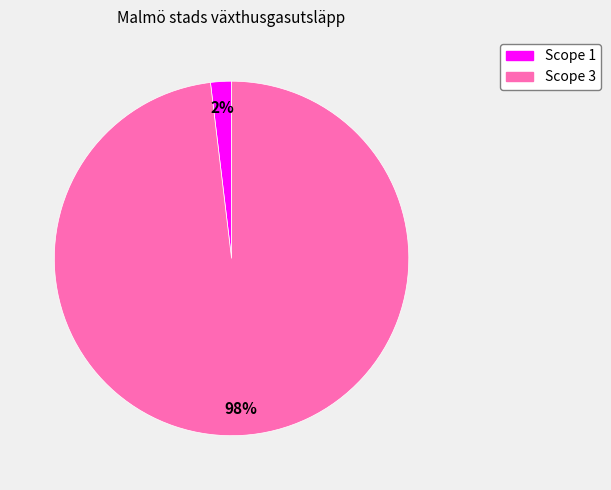

To the nearest percent, what is the combined percentage of Scope 3 and Scope 1?

100%